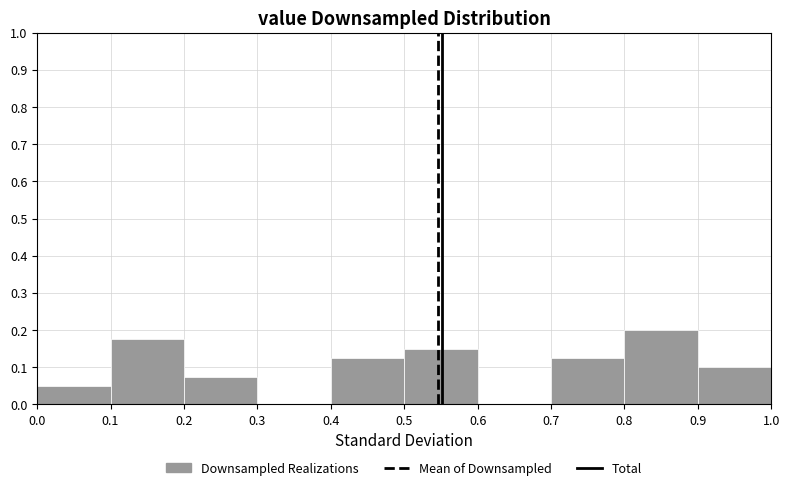

Reading left to right, list every bar in this chart as the range it spans on the x-axis followed by its height. The values are not printed on the chart, so give them approximately, as read against the axis.

0.0 to 0.1: 0.05
0.1 to 0.2: 0.18
0.2 to 0.3: 0.08
0.3 to 0.4: 0
0.4 to 0.5: 0.13
0.5 to 0.6: 0.15
0.6 to 0.7: 0
0.7 to 0.8: 0.13
0.8 to 0.9: 0.20
0.9 to 1.0: 0.10